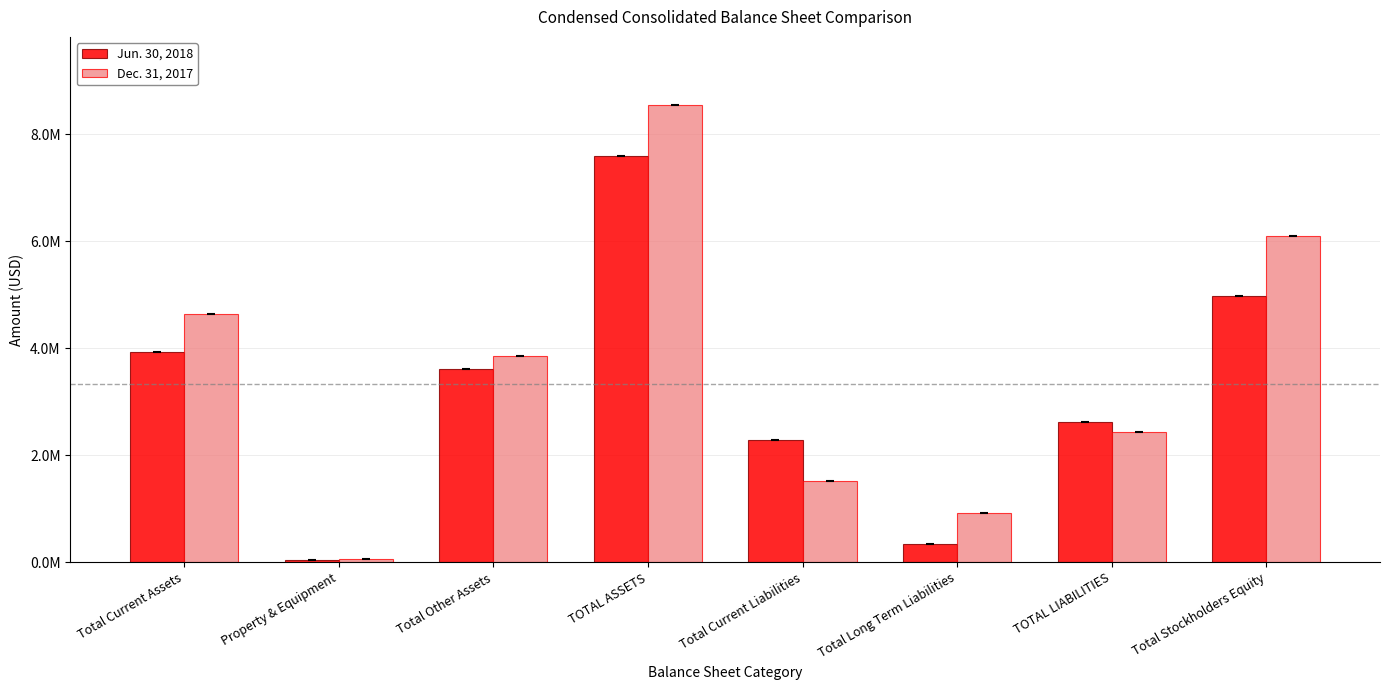

What is the minimum value for Dec. 31, 2017?

53723